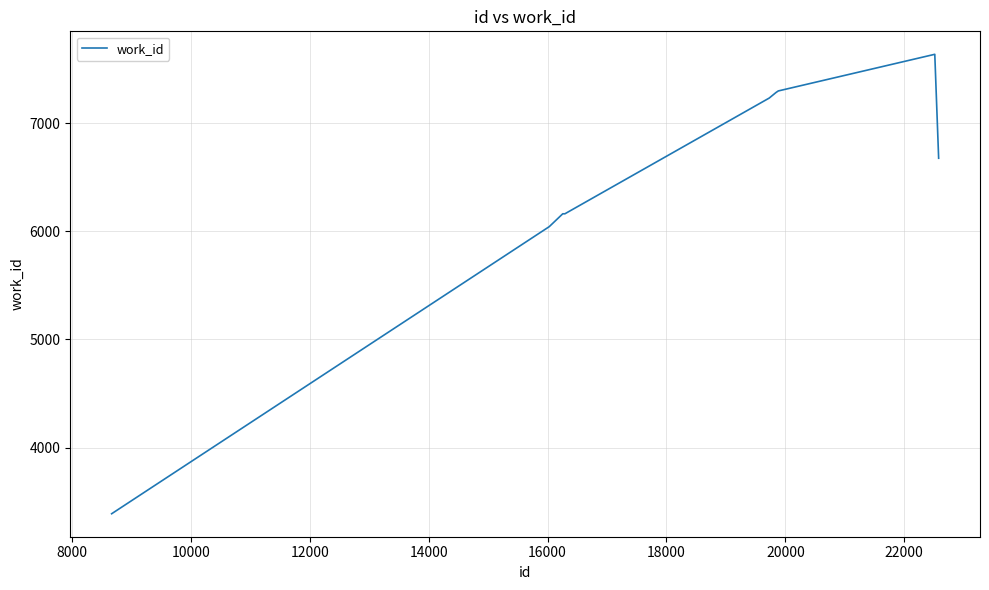

What is the greatest value displayed?

7639